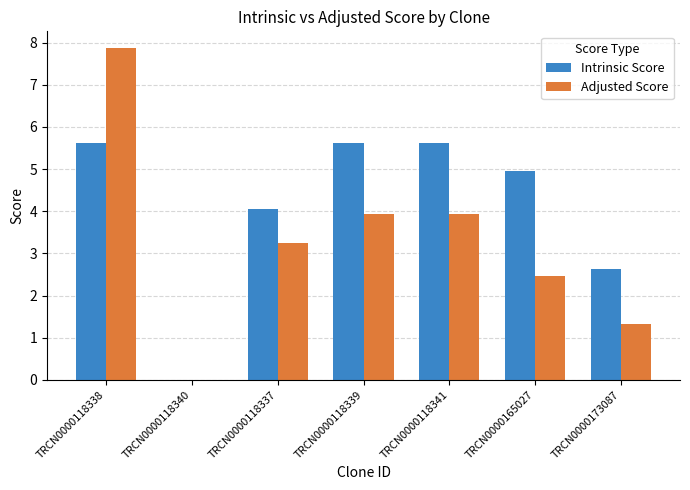

Is it true that Intrinsic Score equals 9.9 at TRCN0000118341?

False